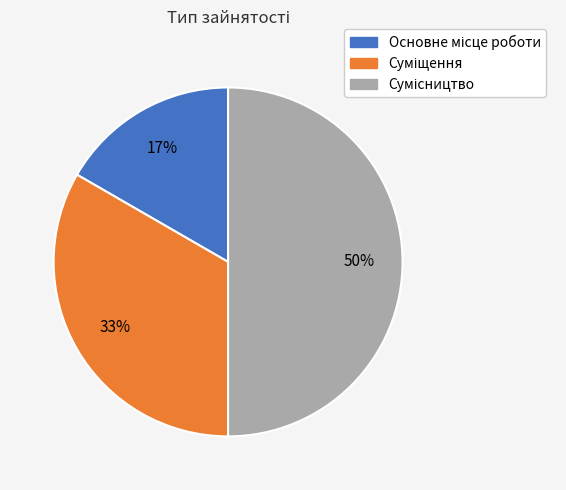

To the nearest percent, what is the difference between the largest and smallest slice percentages?

33%